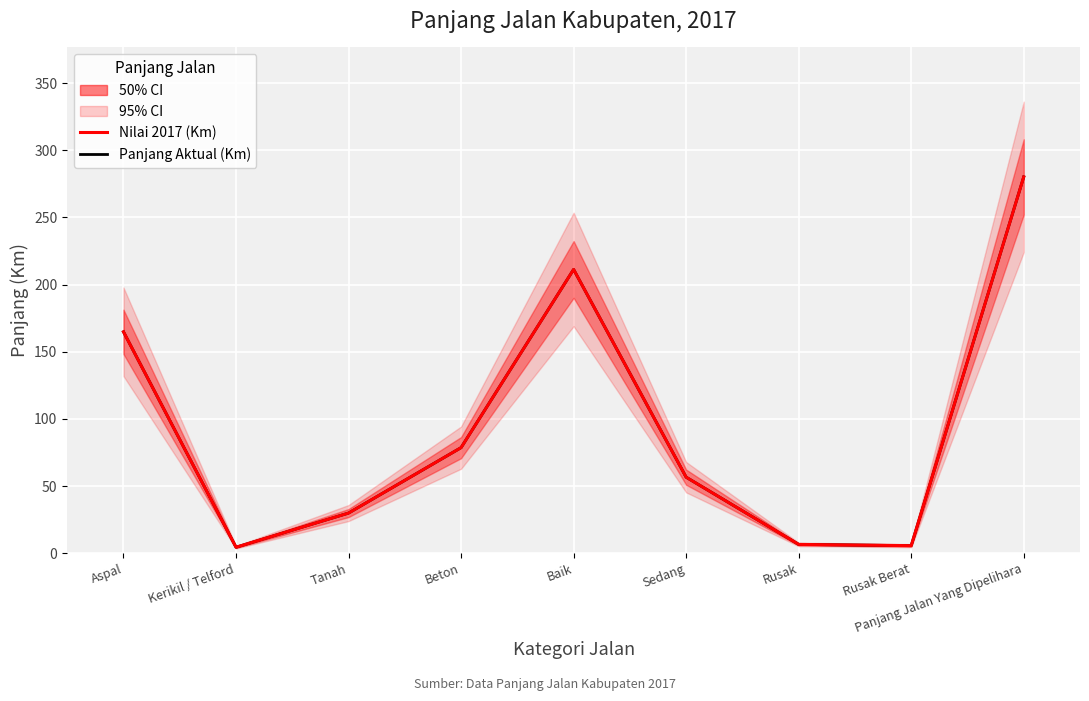

Does the chart display data point markers on the line(s)?

No